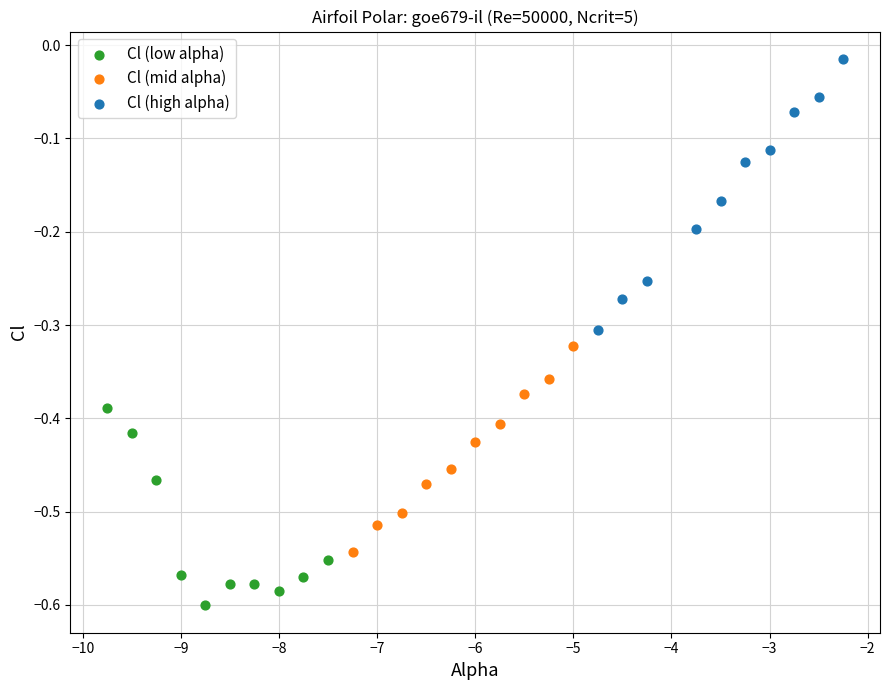

Which series reaches the minimum Y coordinate?

Cl (low alpha)